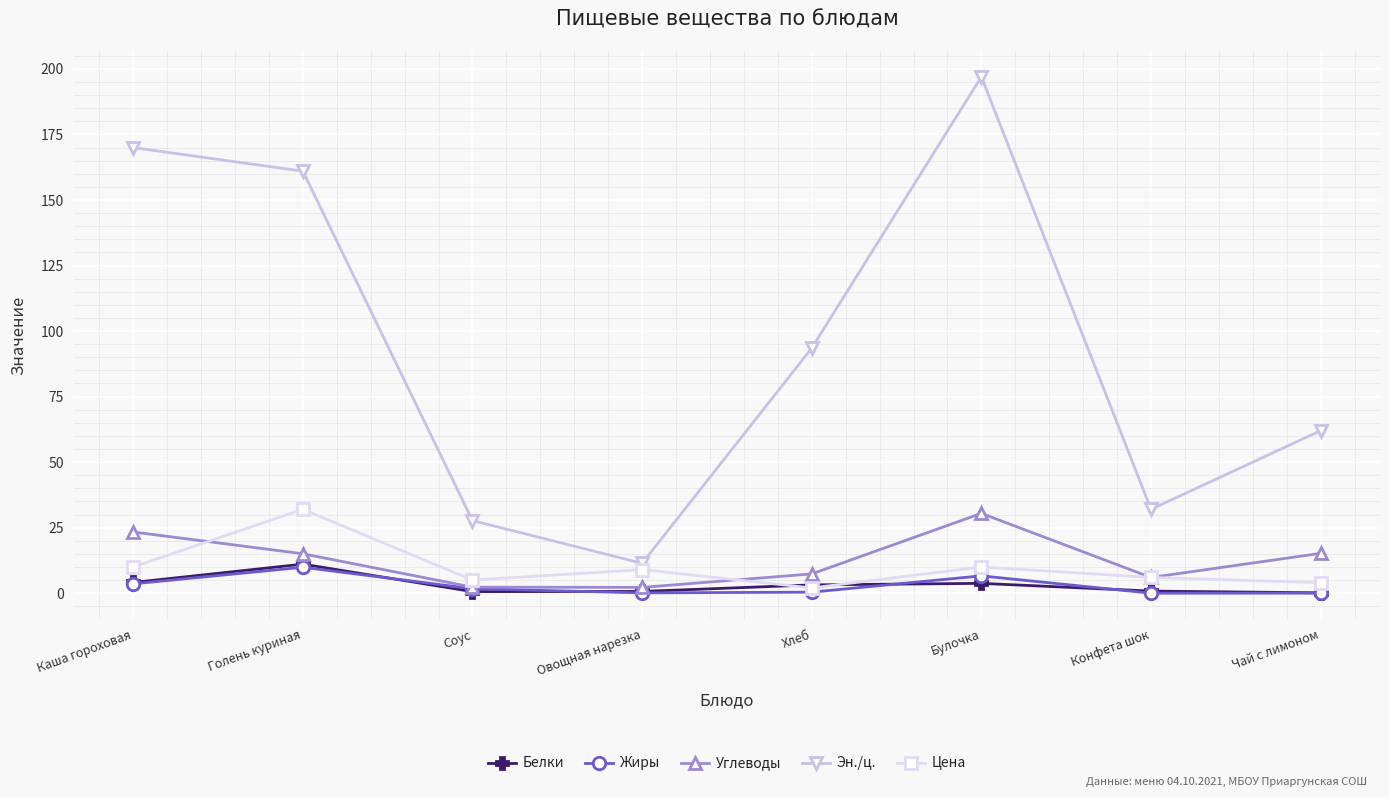

What is the label of the 2nd point from the left?

Голень куриная